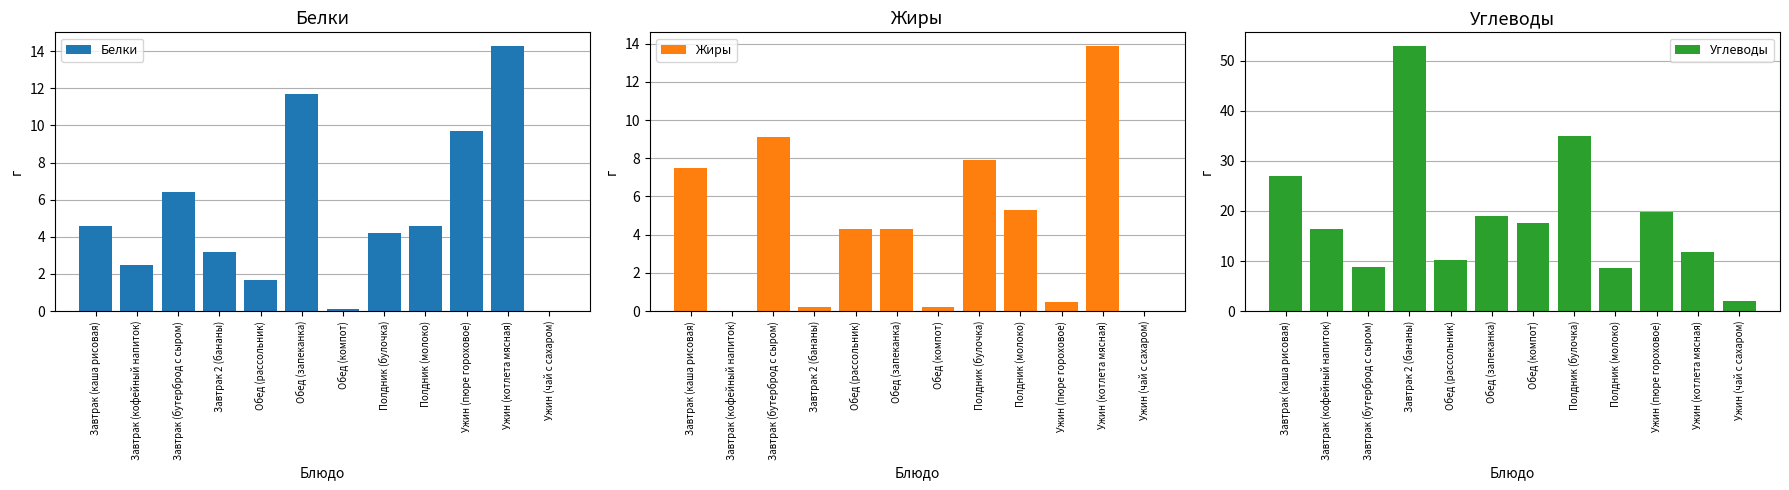

Count the number of data series in this chart.

3